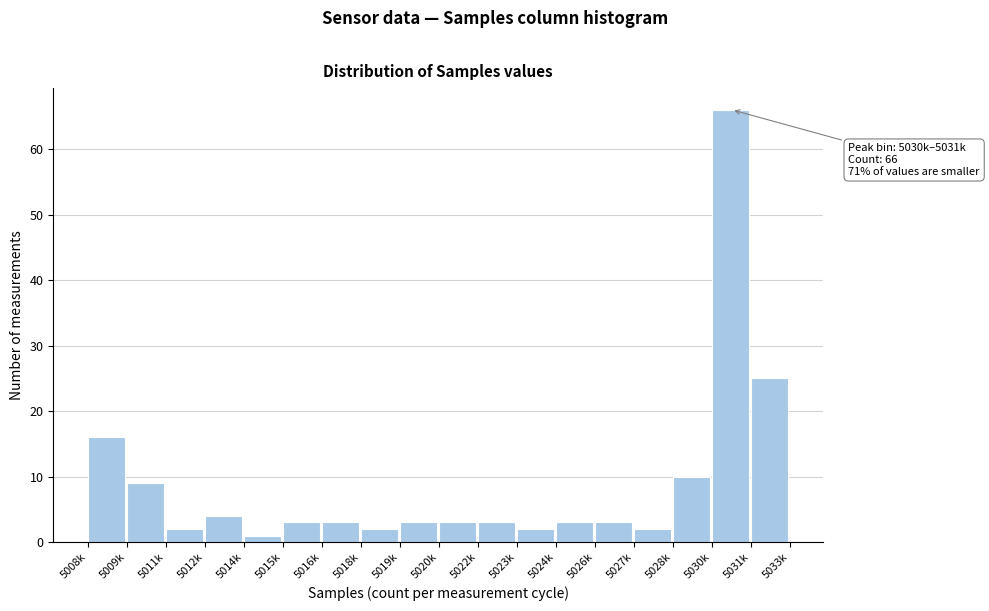

Reading left to right, list all the values displayed in this chart.

16	9	2	4	1	3	3	2	3	3	3	2	3	3	2	10	66	25